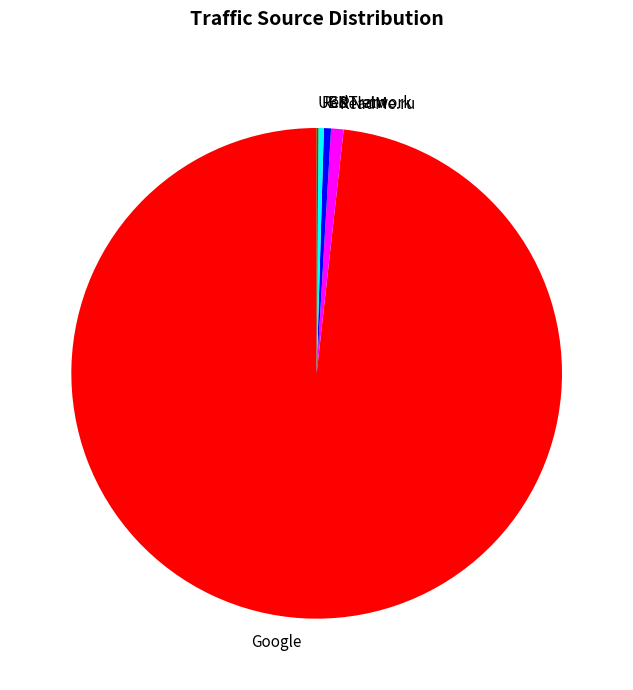

Is there a majority slice in this chart?

Yes